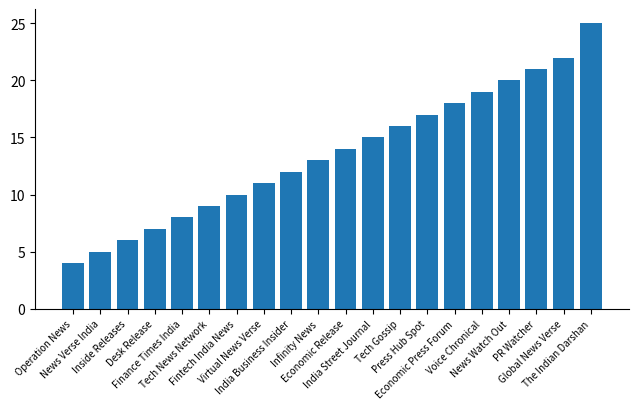

What is the difference between the maximum and minimum values?

21